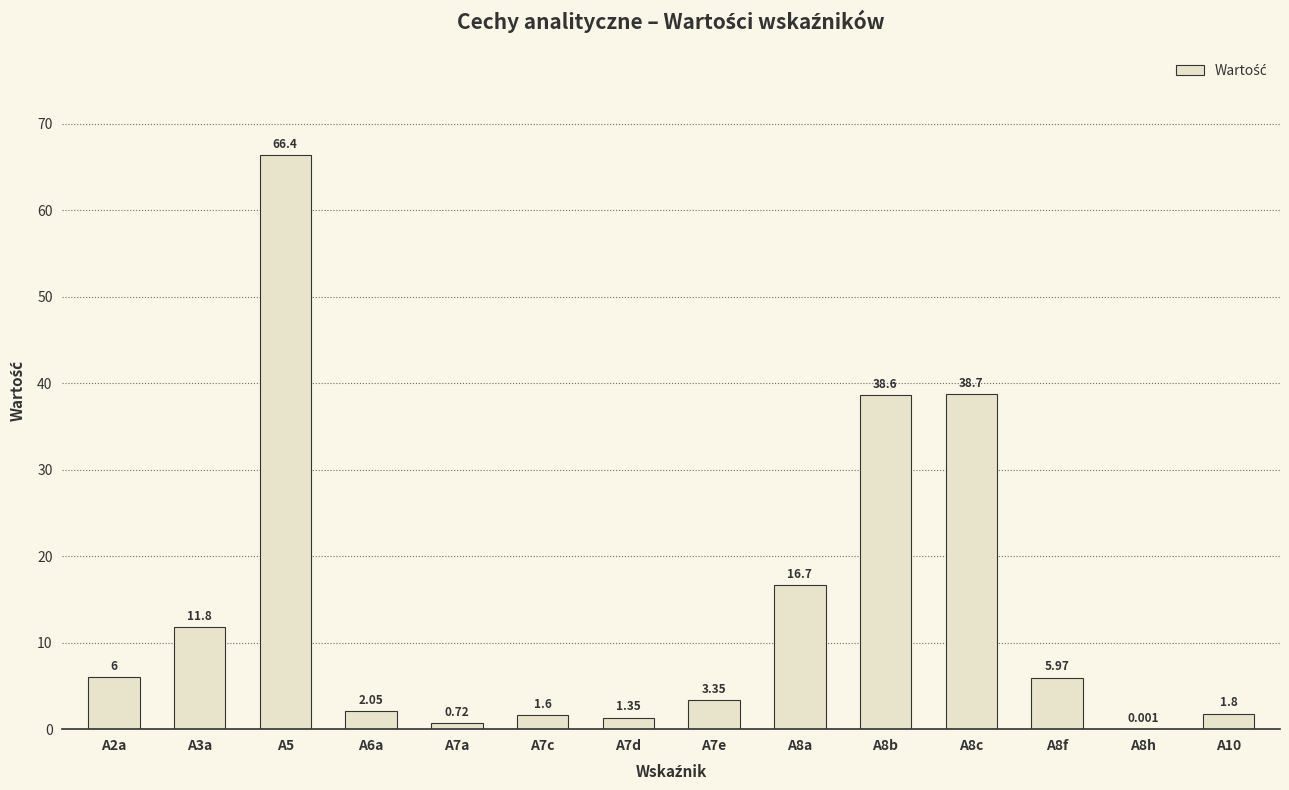

Reading right to left, extract all data points from this chart.

1.8	0.0	6.0	38.7	38.6	16.7	3.4	1.3	1.6	0.7	2.1	66.4	11.8	6.0